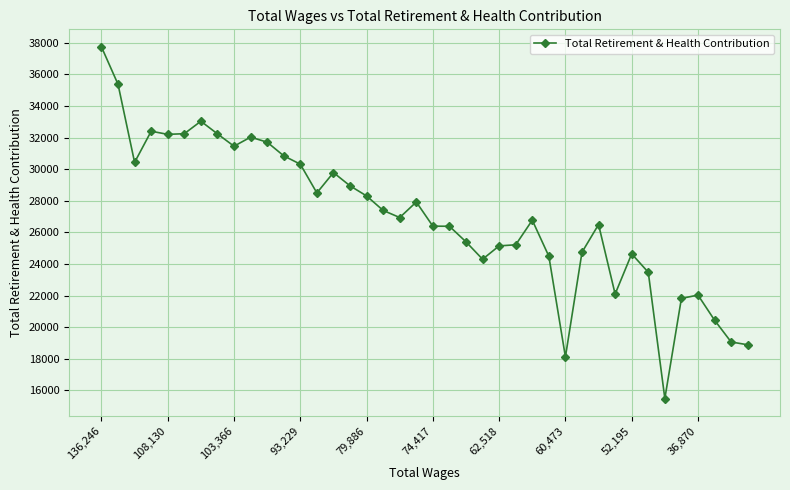

What is the smallest value displayed?

15483